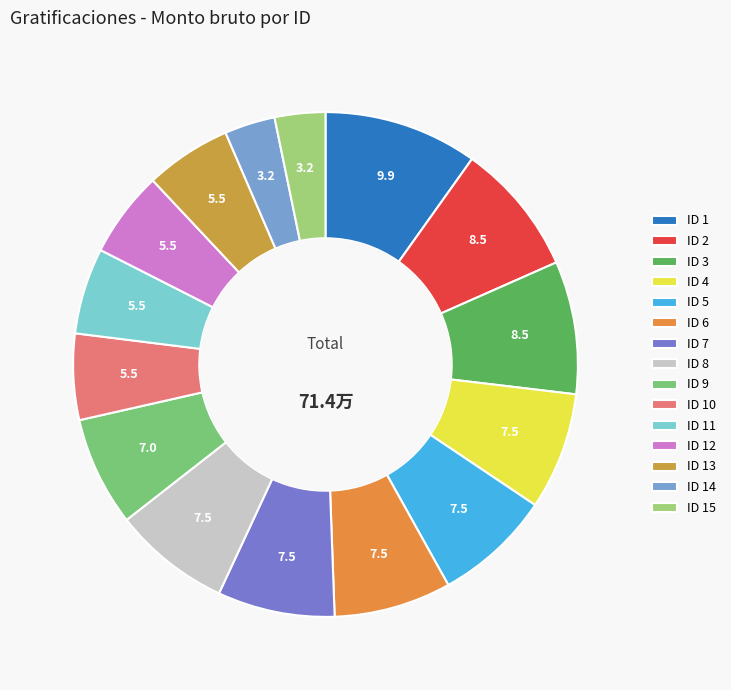

Is there any slice that represents more than half of the pie?

No